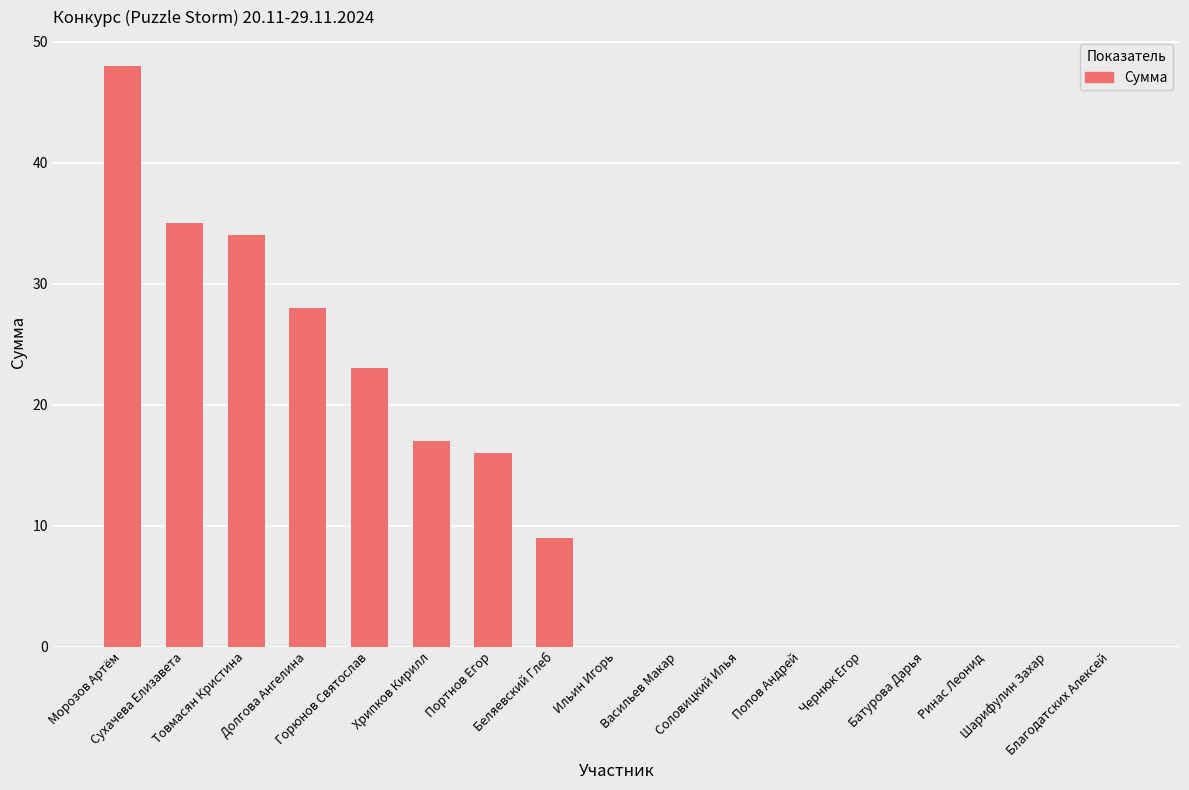

The chart shows a value of -28 at Чернюк Егор. True or false?

False